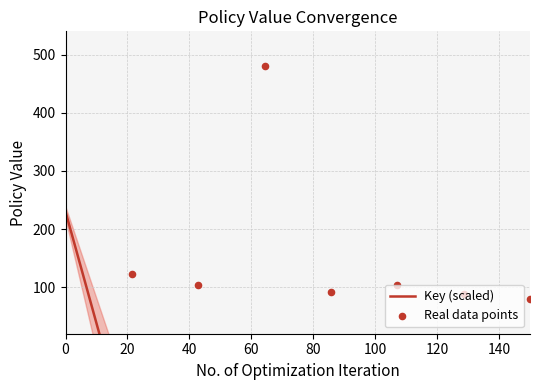

Between 5 and 1, which is larger?

1